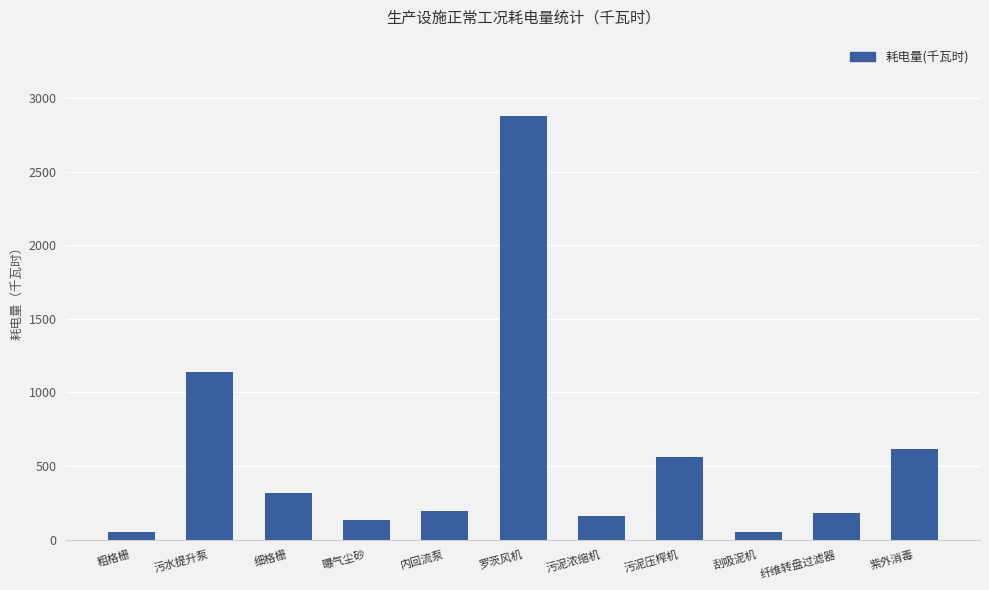

The value at 污泥压榨机 is 842.1. True or false?

False